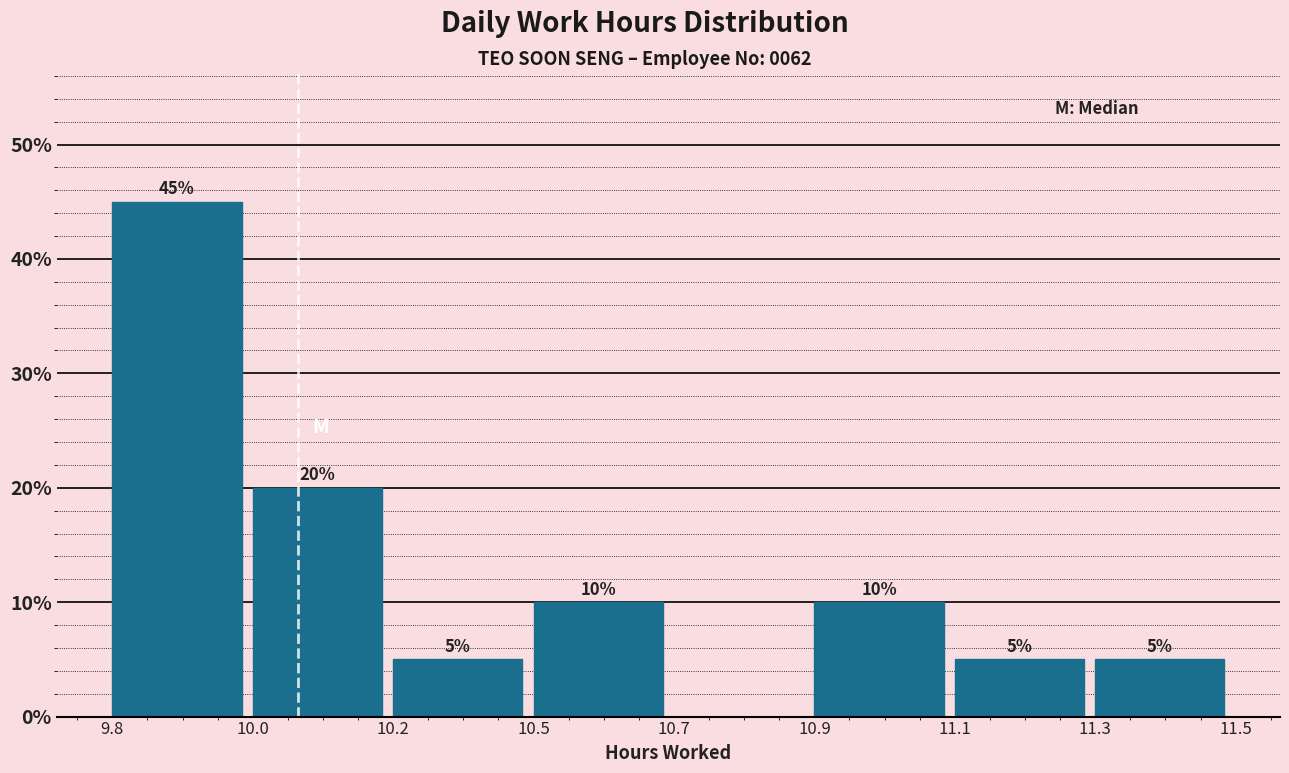

Reading right to left, transcribe all the data shown in this chart.

11.3=5	11.1=5	10.9=10	10.7=0	10.5=10	10.2=5	10.0=20	9.8=45